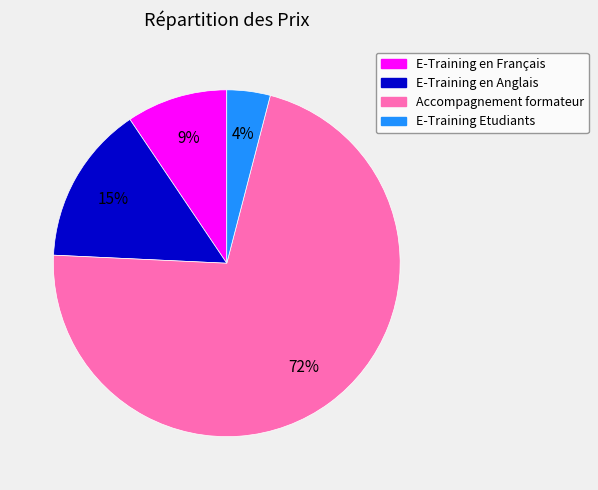

To the nearest percent, what is the difference between the E-Training Etudiants and E-Training en Anglais slice percentages?

11%